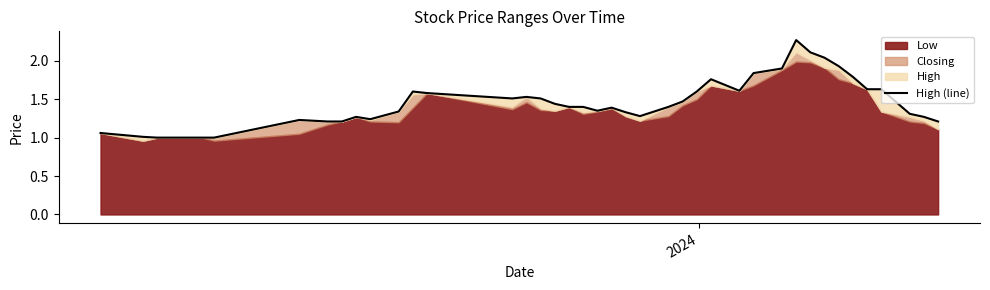

Does the chart have visible grid lines?

No